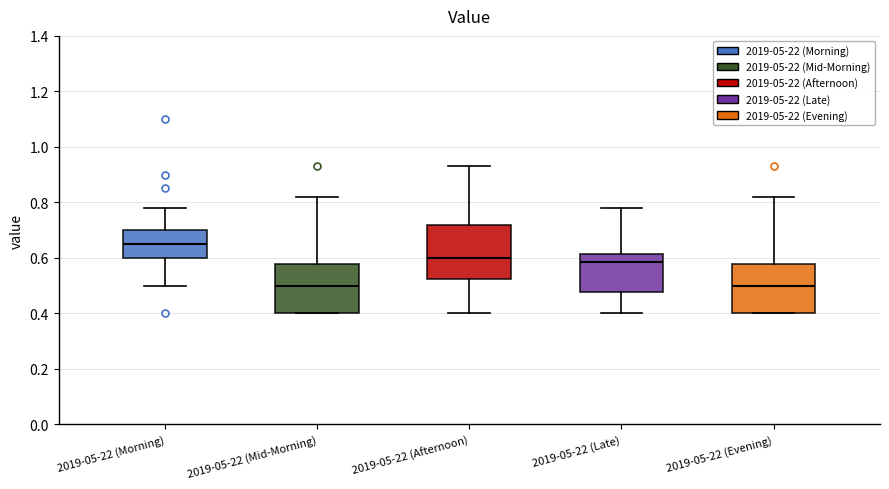

Which box is the tallest, from its lower edge to its upper edge?

2019-05-22 (Afternoon)